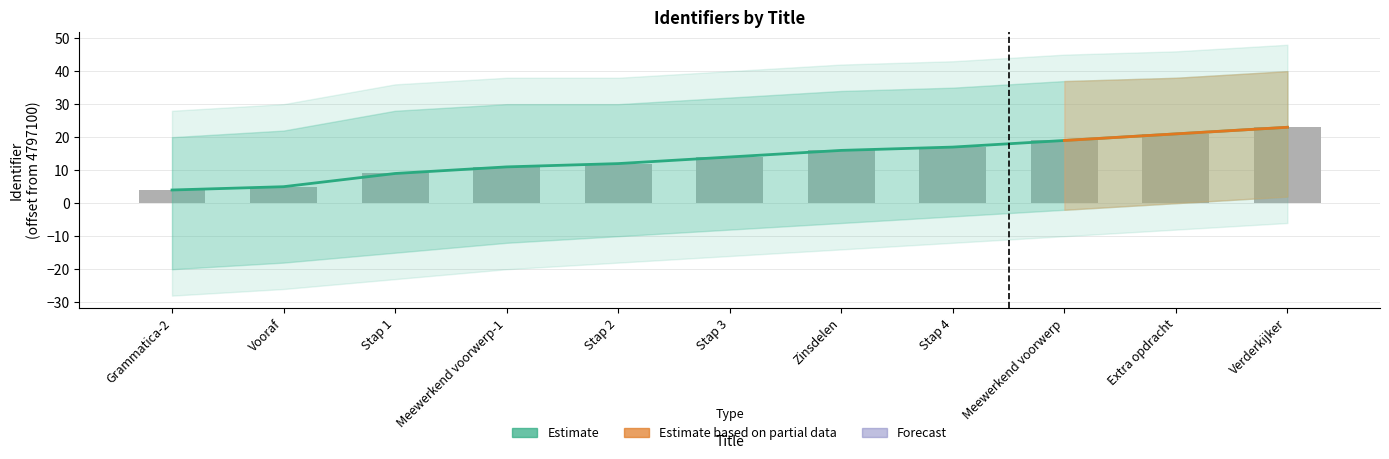

What is the label of the 4th bar from the right?

Stap 4